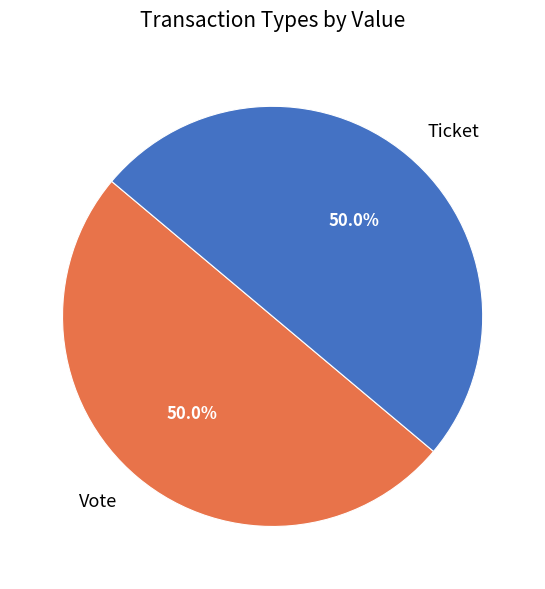

What percentage do Vote and Ticket together represent?

100.0%